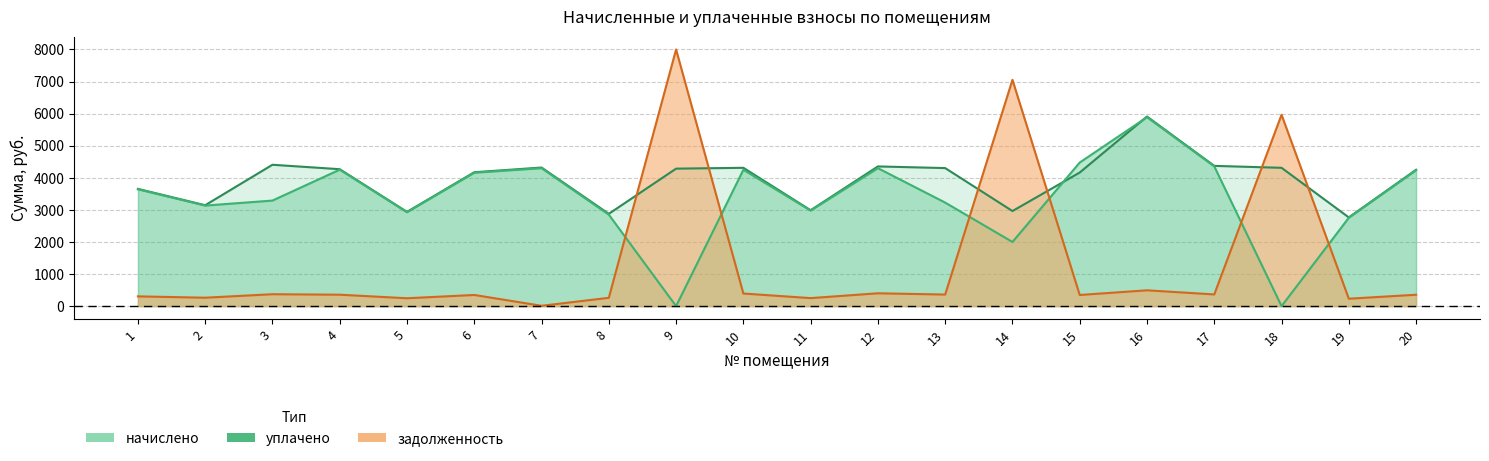

Rank the categories by уплачено value from highest to lowest.

16, 15, 17, 7, 12, 4, 10, 20, 6, 1, 3, 13, 2, 11, 5, 8, 19, 14, 9, 18